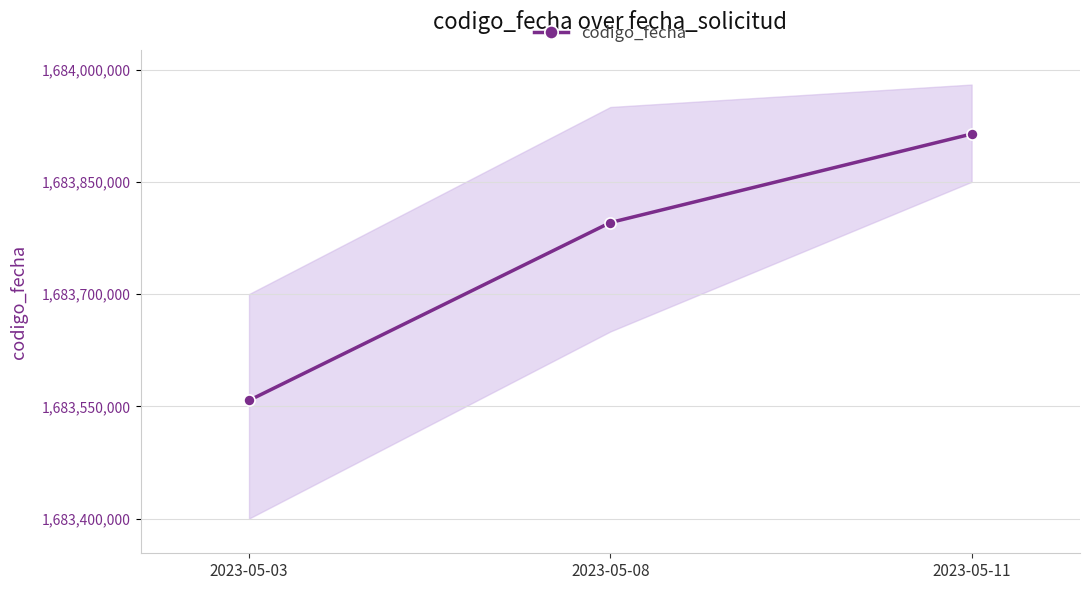

True or false: the data shows 1683557864 at 2023-05-03.

True